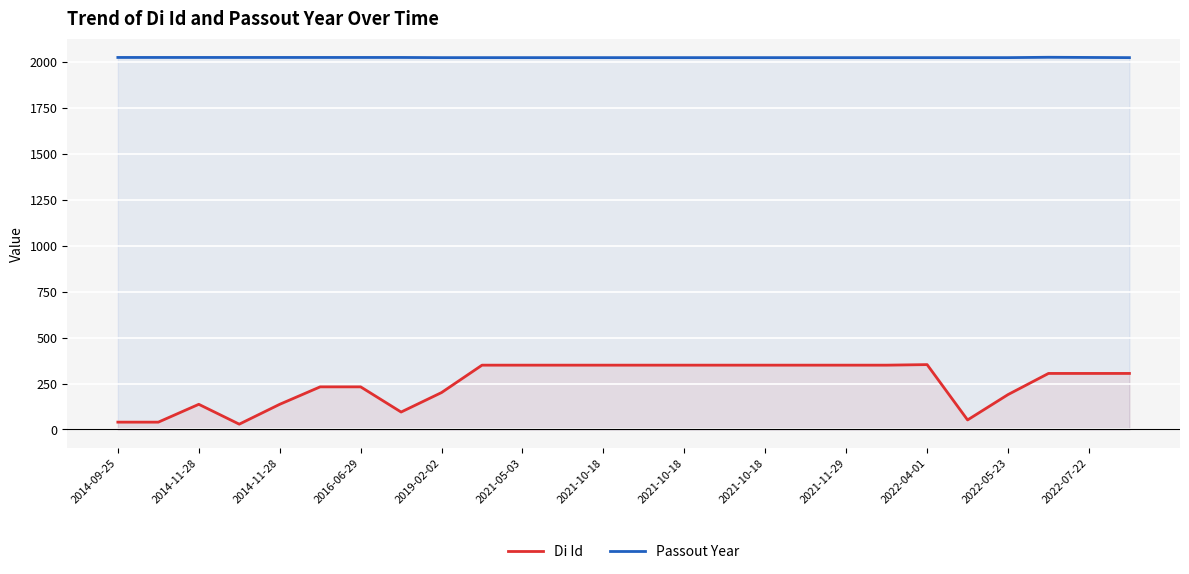

How many lines are shown in the chart?

2